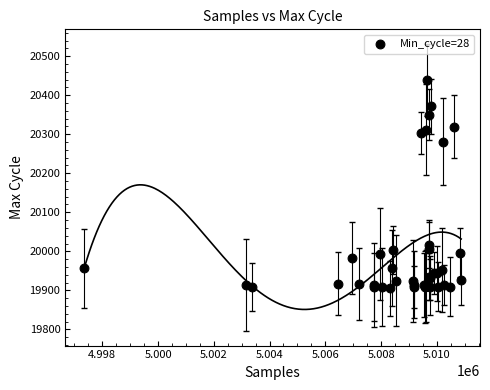

What Y value in the scatter plot is closest to 20172?

20281